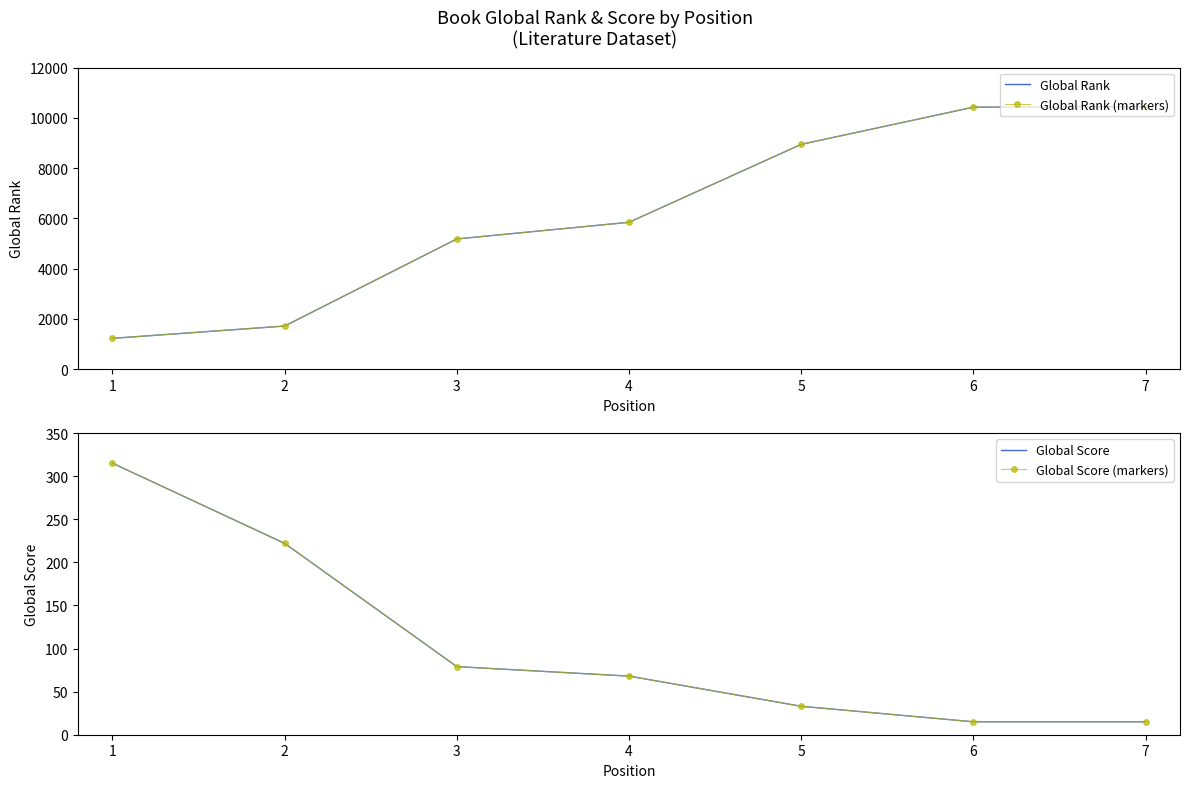

True or false: Global Rank (markers) and Global Rank intersect in this chart.

False